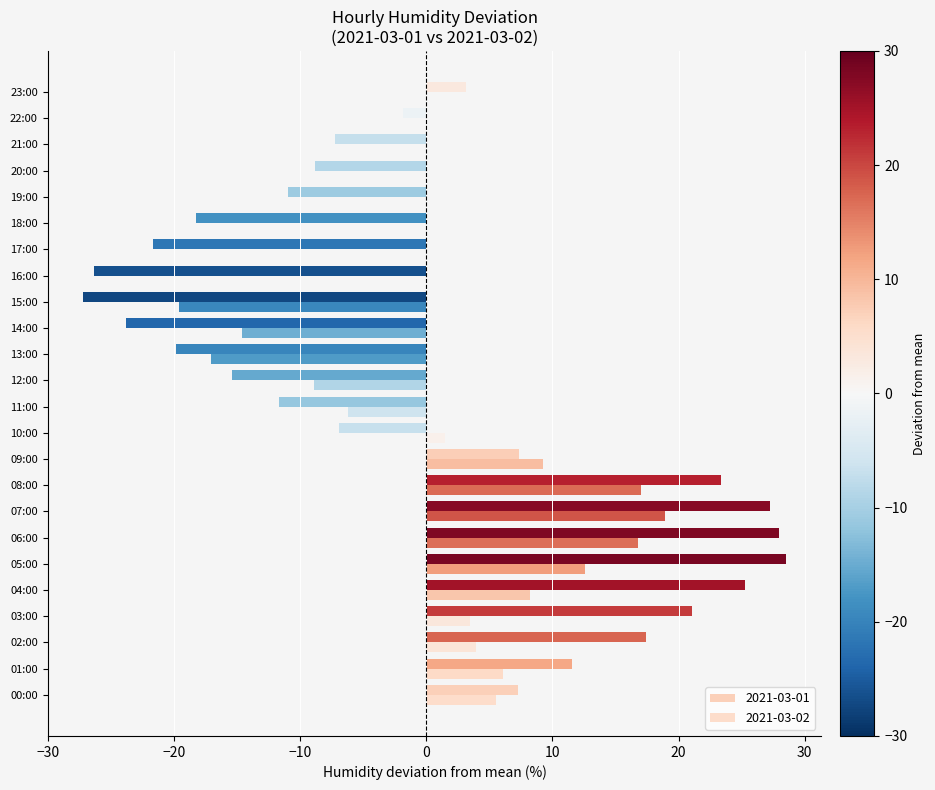

How many data points does each series have?

24